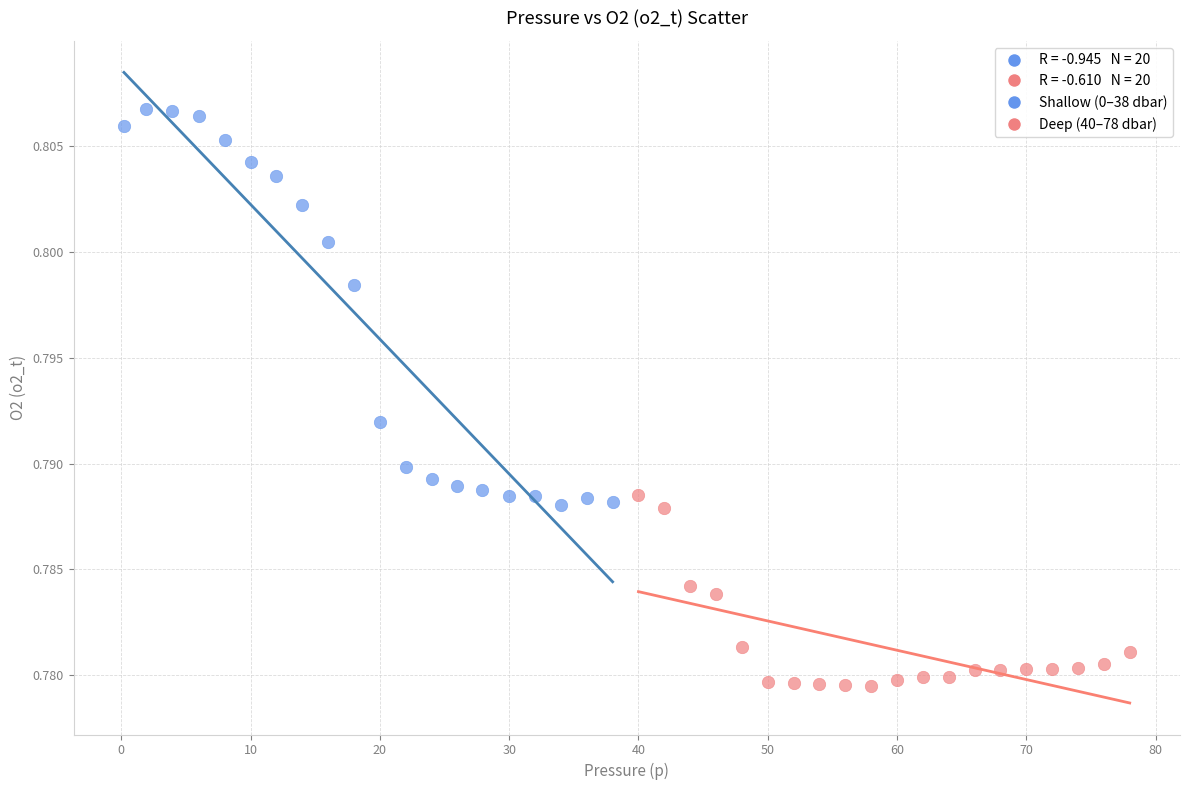

Which series reaches the maximum Y coordinate?

Shallow (0–38 dbar)